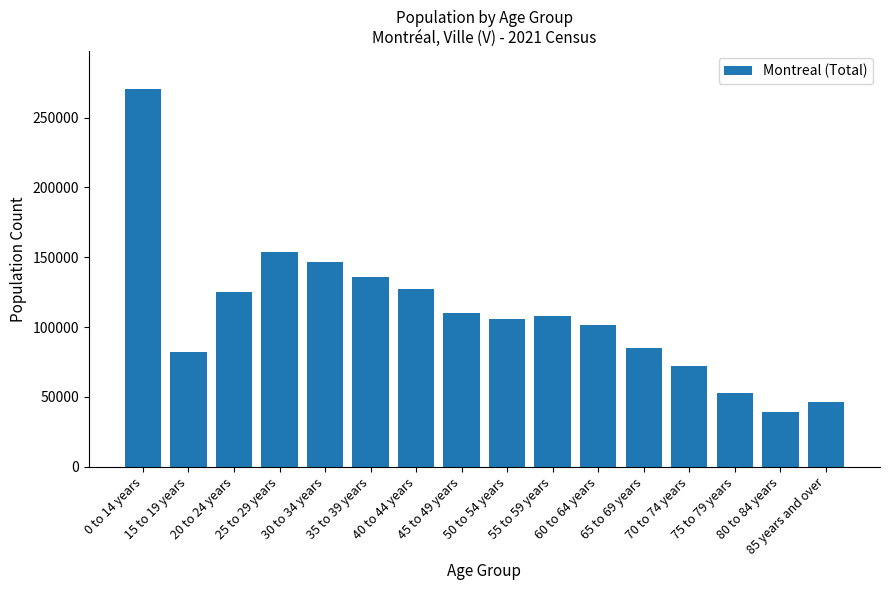

Which has a higher value, 75 to 79 years or 20 to 24 years?

20 to 24 years